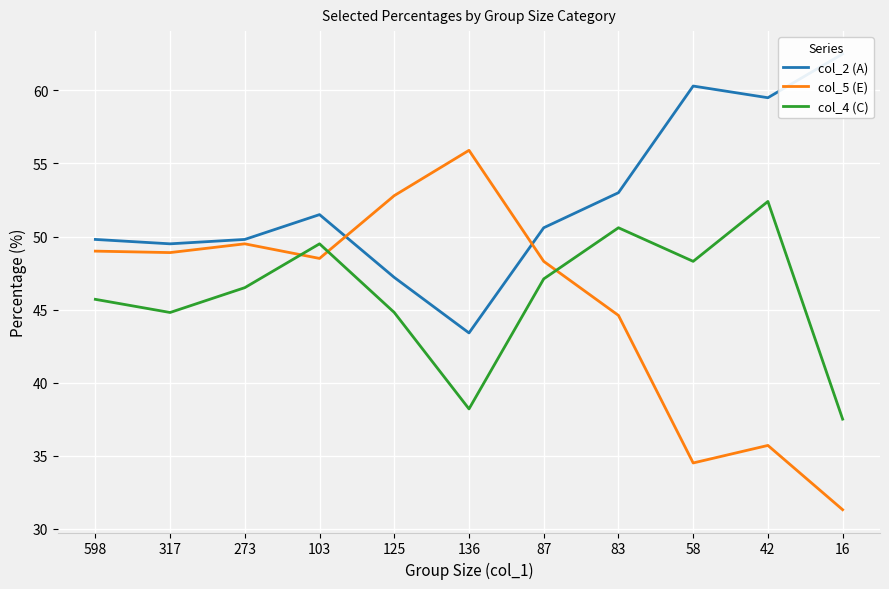

True or false: col_5 (E) has a value of 59.1 at 58.

False